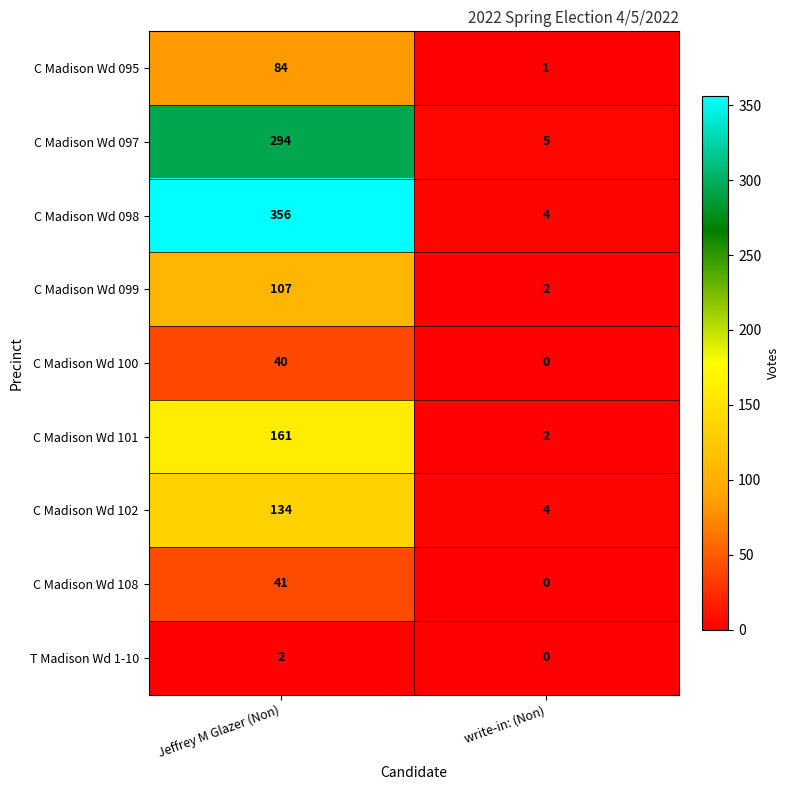

Is it true that C Madison Wd 099 equals 2 at write-in: (Non)?

True